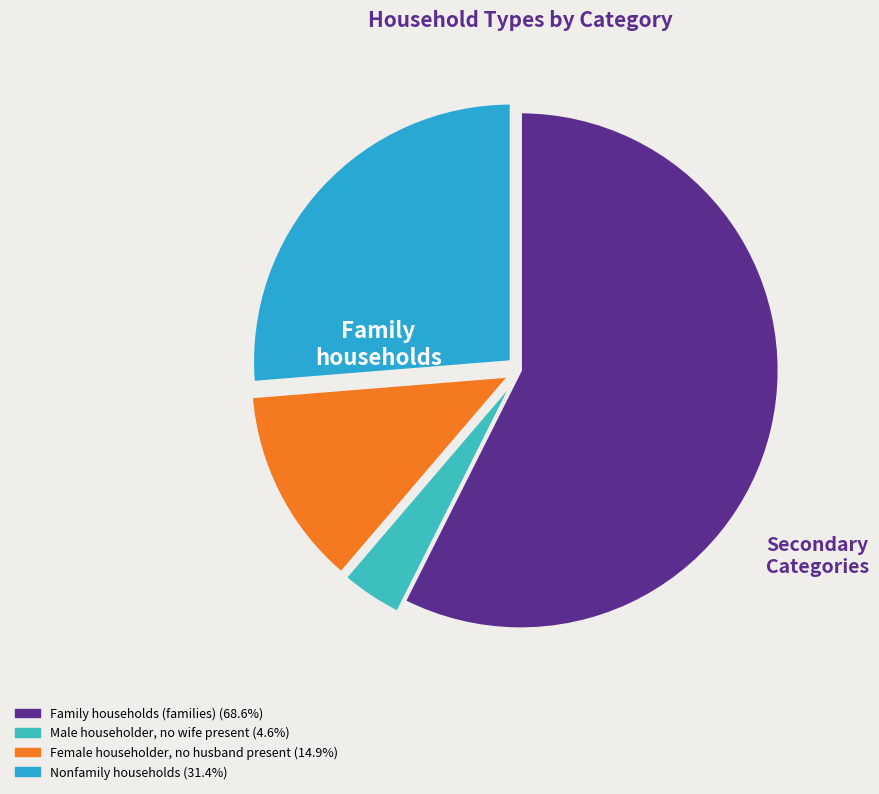

To the nearest percent, what is the difference between the Male householder, no wife present and Female householder, no husband present slice percentages?

9%